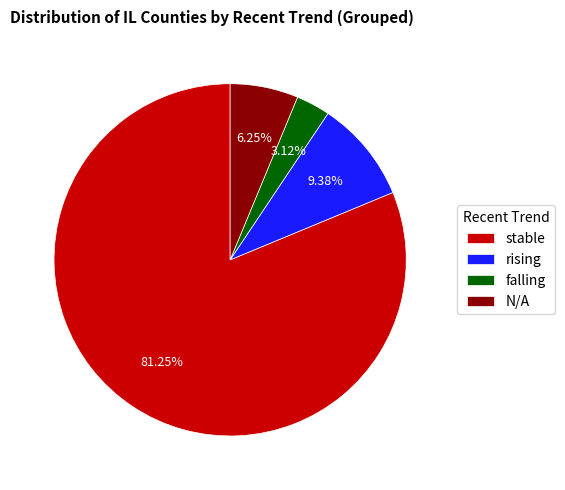

Rank the categories by value from highest to lowest.

stable, rising, N/A, falling